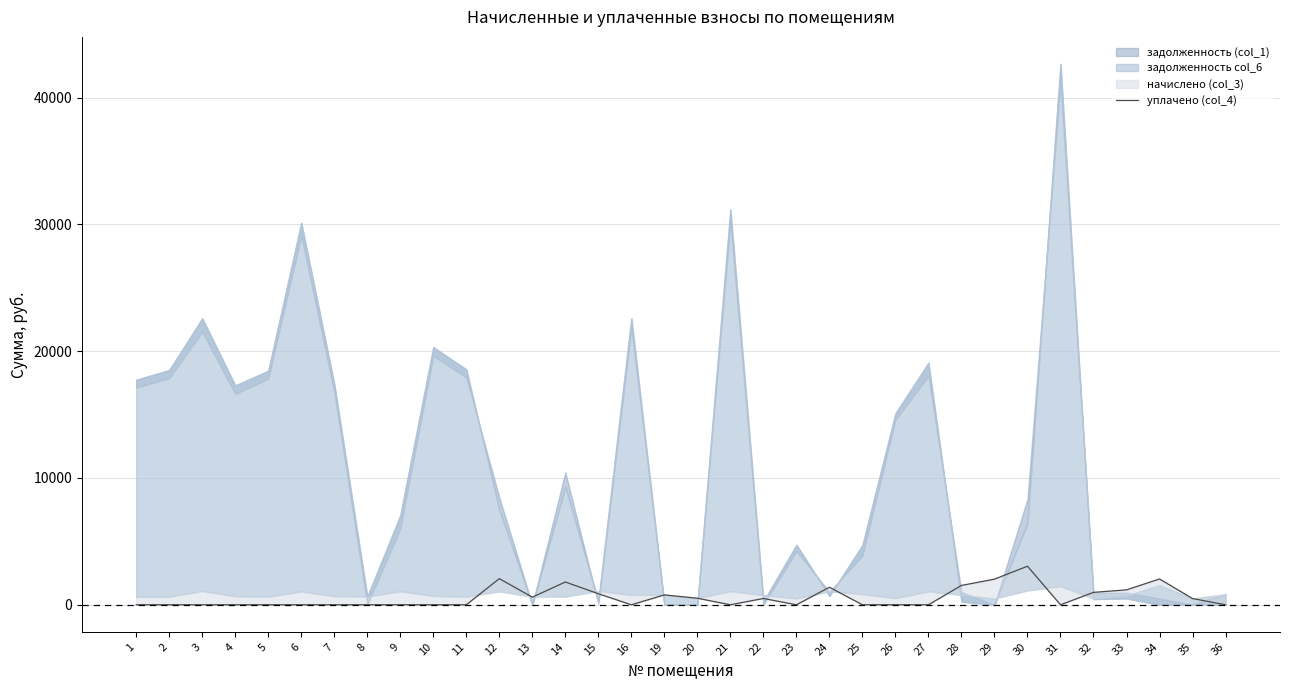

Is it true that the value at 20 is 515.0?

True